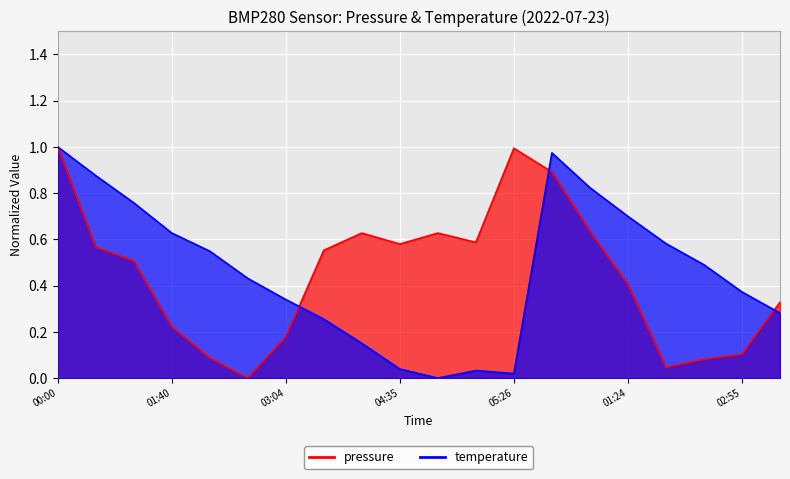

At which category does pressure reach its first local peak?

04:02